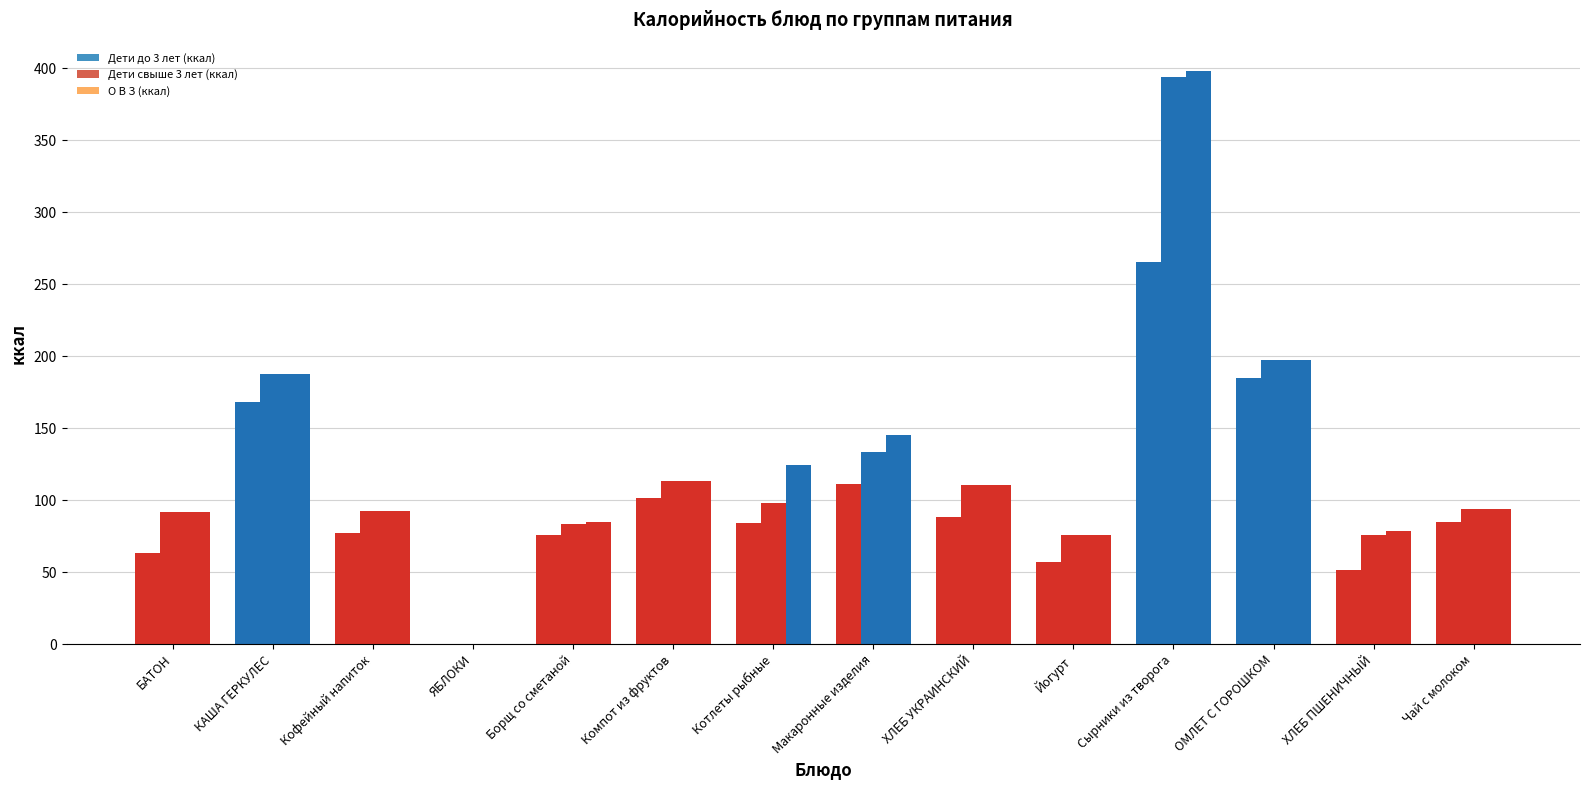

What is the label of the 8th bar from the right?

Котлеты рыбные